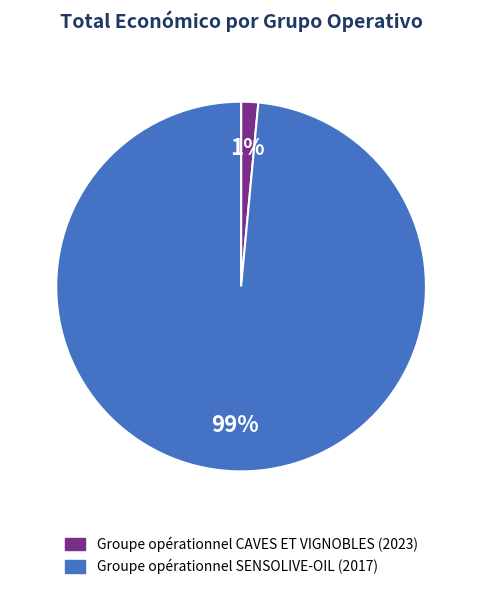

Combined, do Groupe opérationnel SENSOLIVE-OIL (2017) and Groupe opérationnel CAVES ET VIGNOBLES (2023) account for over 50%?

Yes